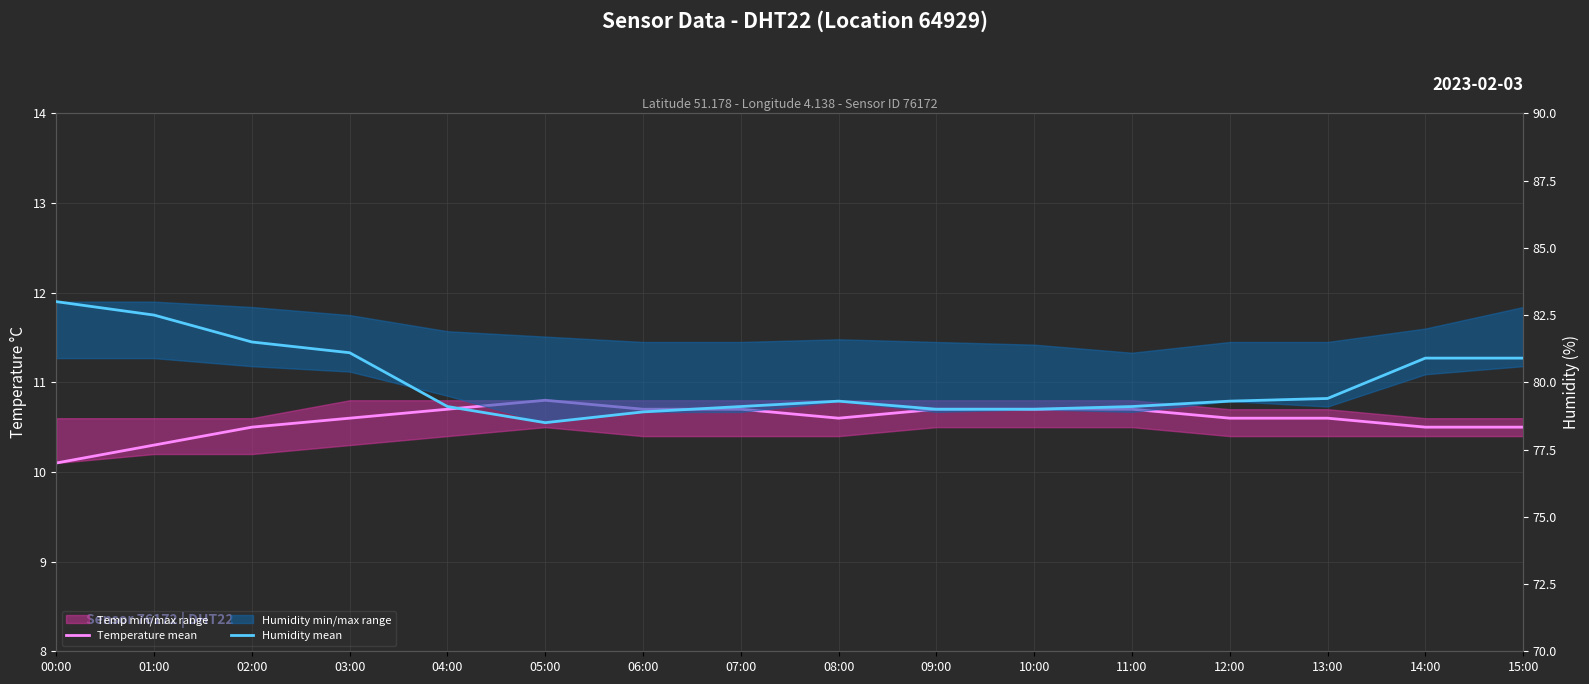

What is the sum of the Temperature mean values at 08:00 and 06:00?

21.3